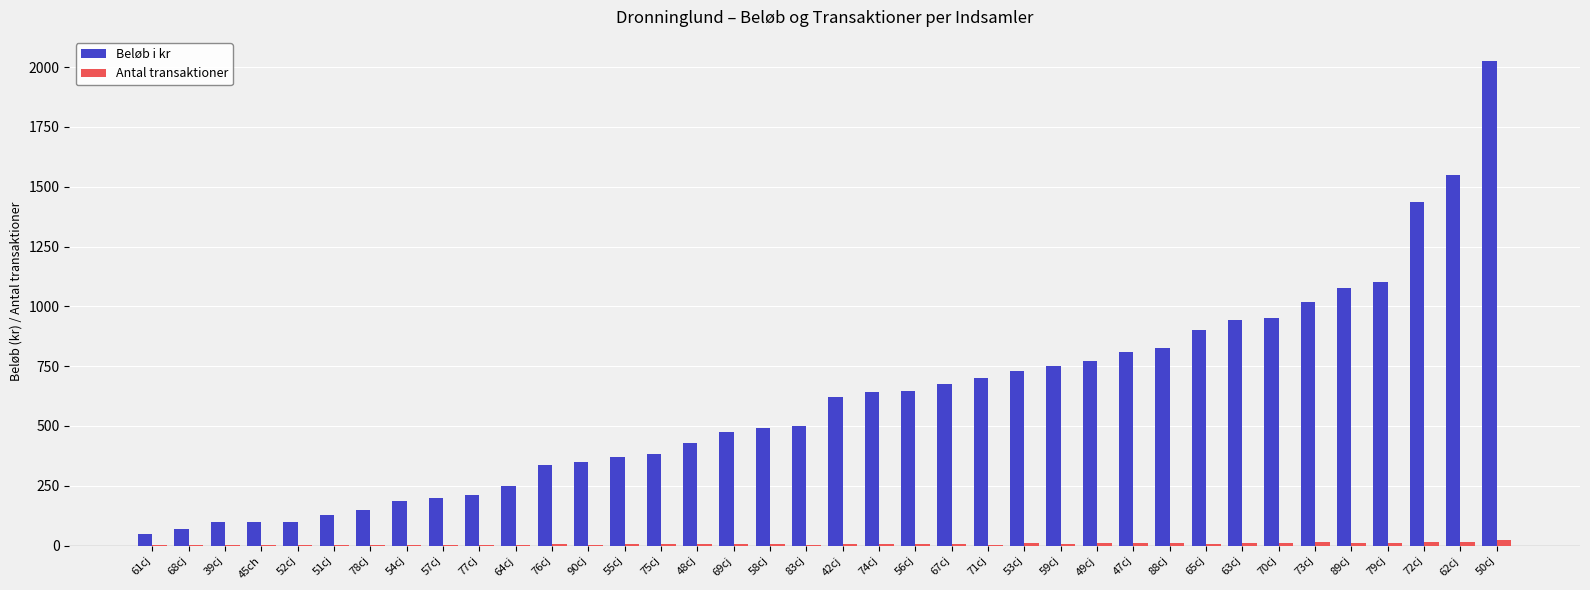

What is the sum of all Beløb i kr values?

23045